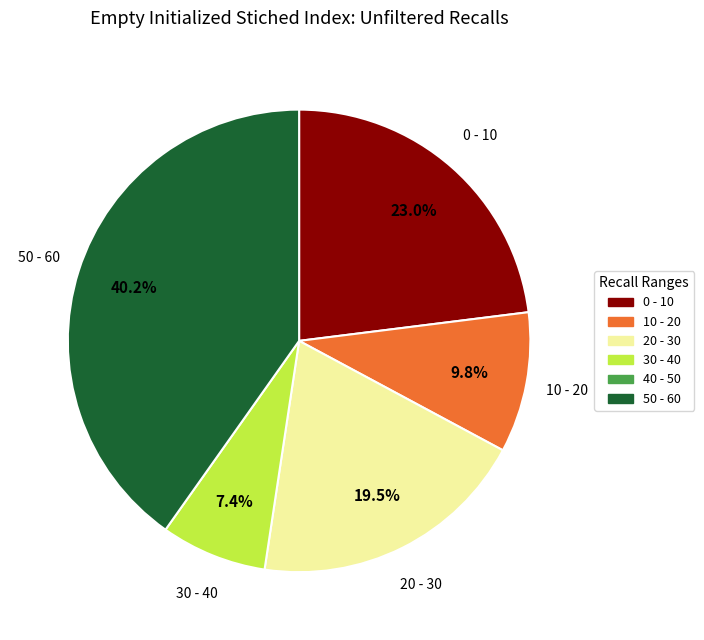

Is there any slice that represents more than half of the pie?

No